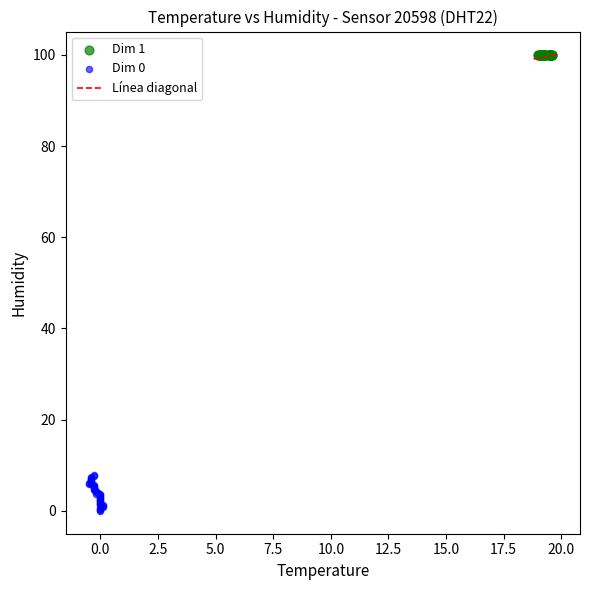

Which series reaches the maximum Y coordinate?

Dim 1